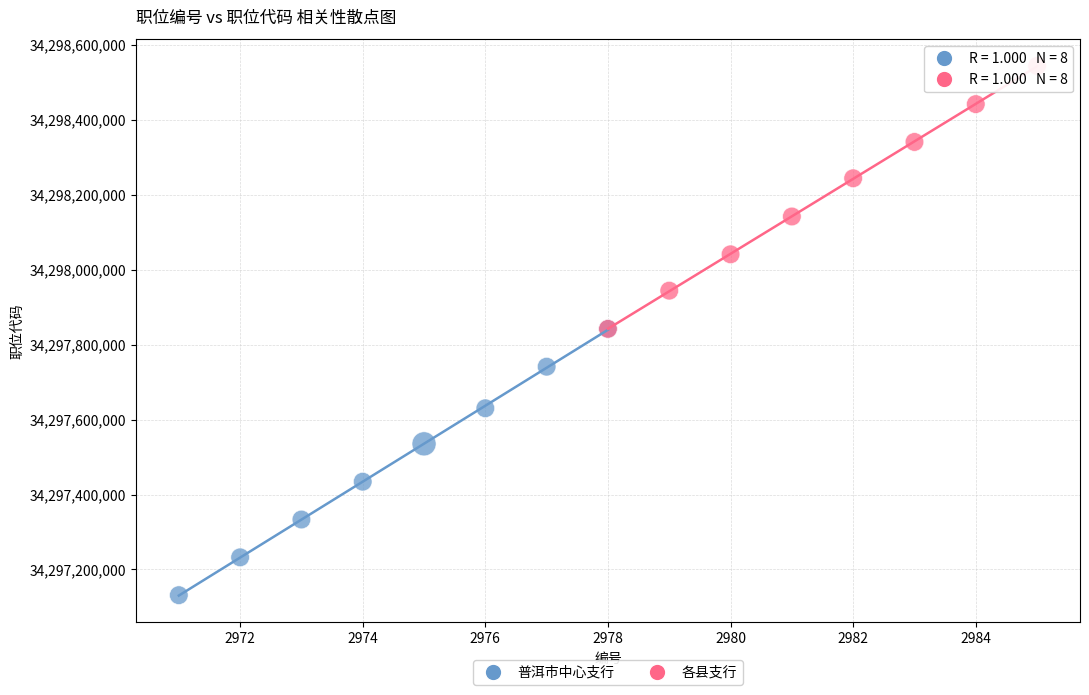

Which series has the widest spread of Y values?

普洱市中心支行